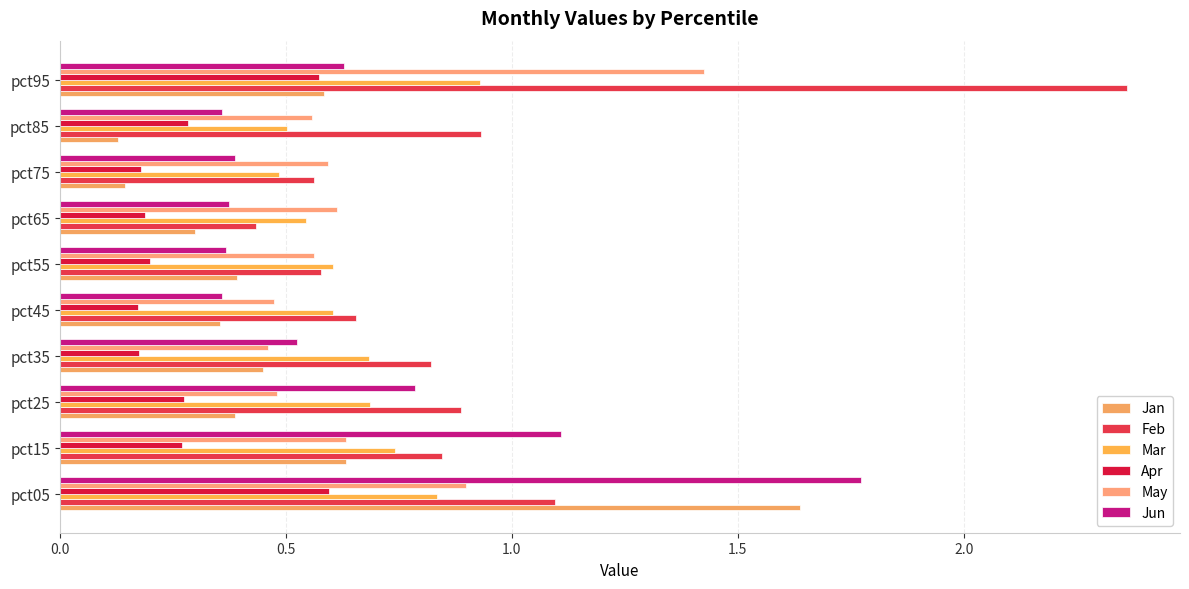

Which series has the largest total across all categories?

Feb